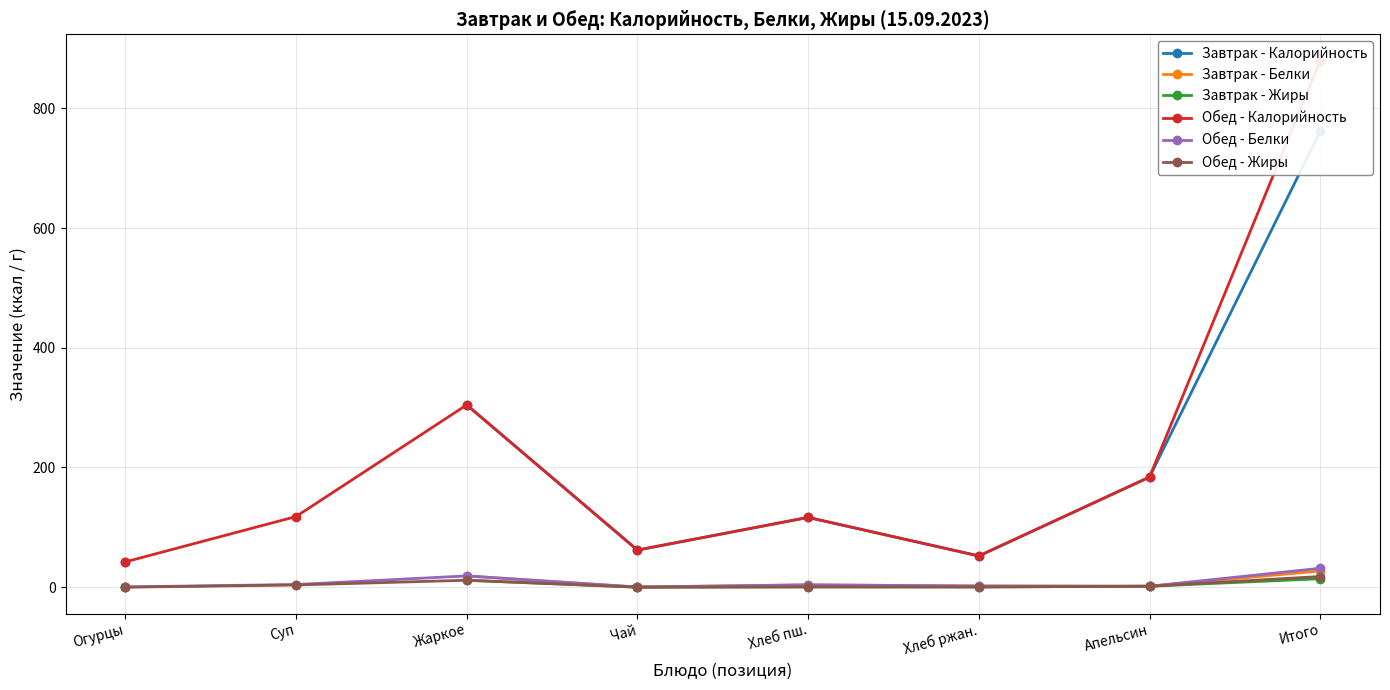

The value of Обед - Жиры at Огурцы is 8.8. True or false?

False